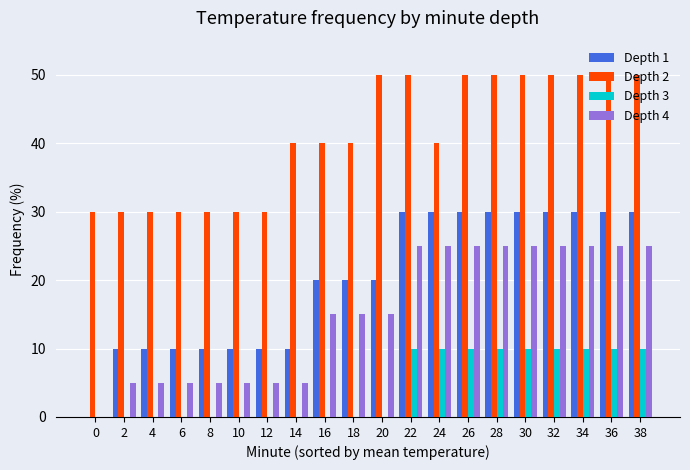

What is the difference between the maximum and second lowest values in the Depth 4 series?

20.0